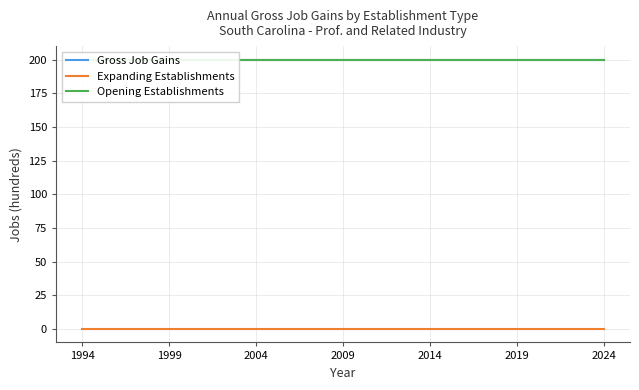

Which category has the highest value across all series?

1994